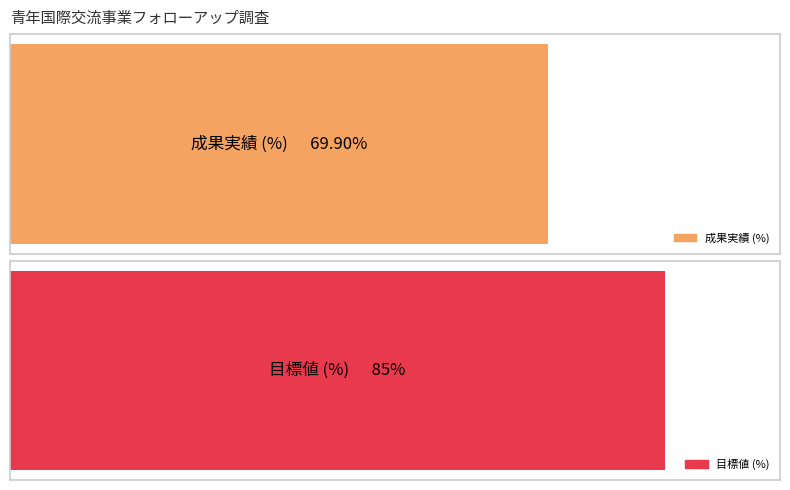

Is it true that 成果実績 equals 45.3 at 平成30年度?

False